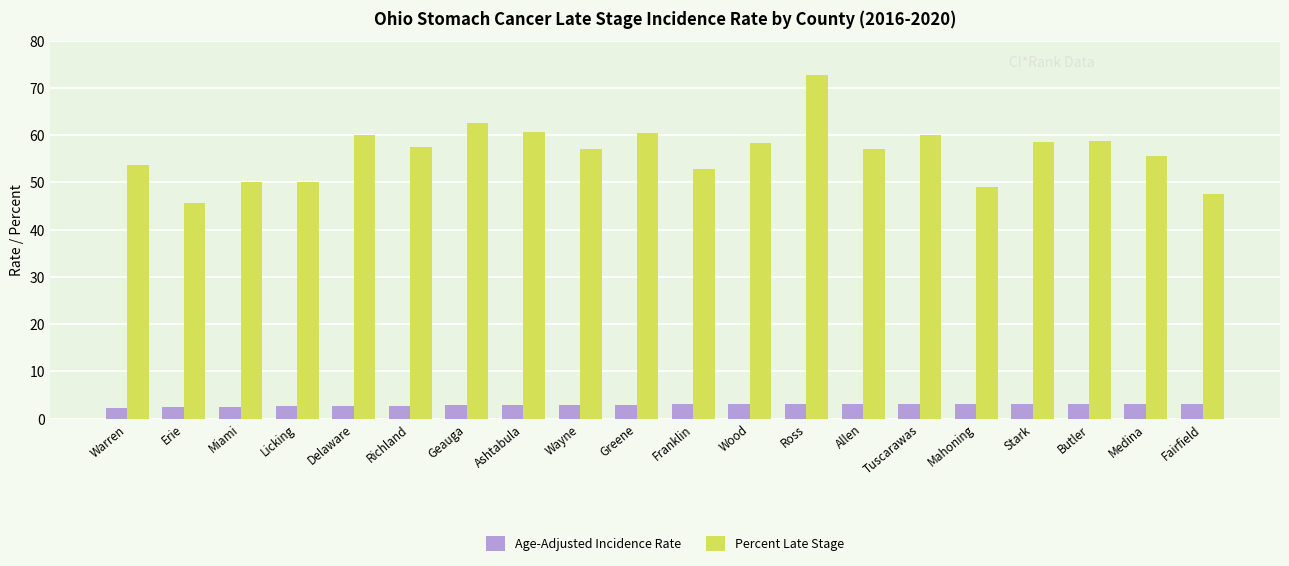

What is the difference between the maximum and minimum values in the Age-Adjusted Incidence Rate series?

1.0